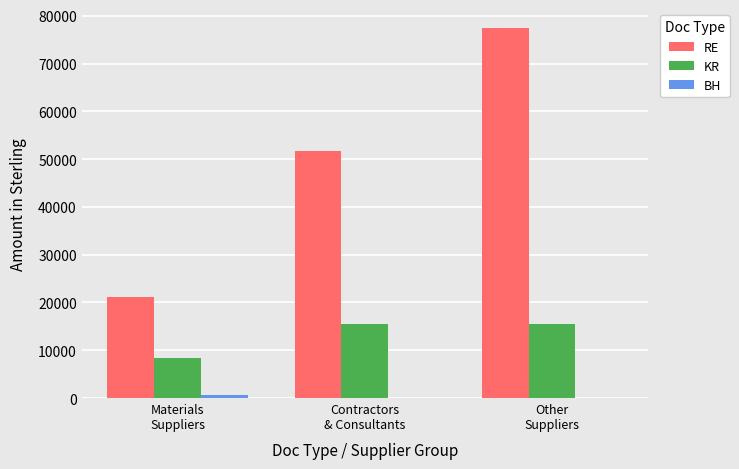

What is the sum of all RE values?

150355.1